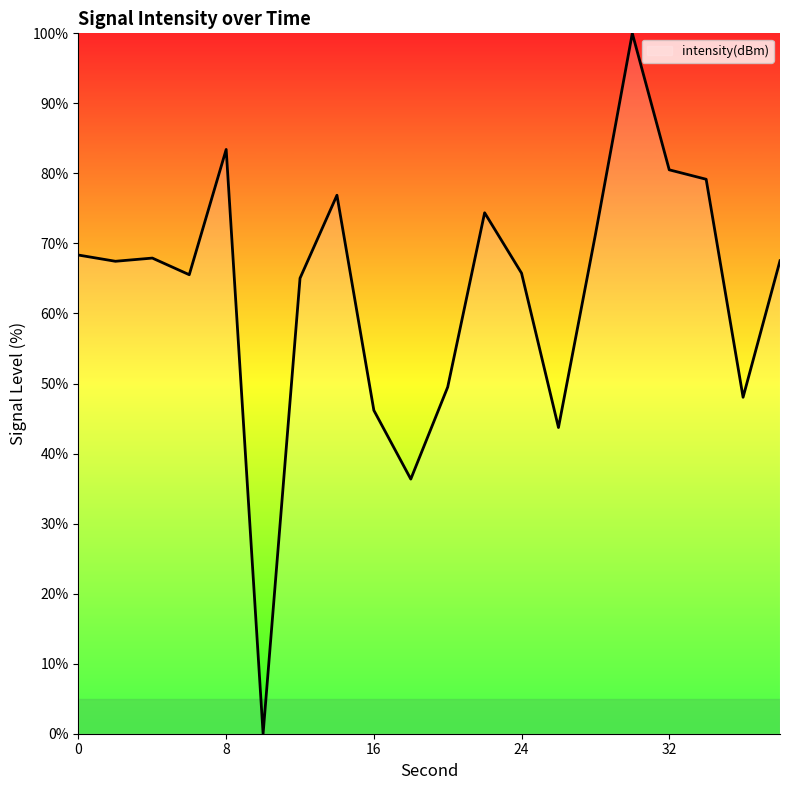

Count the number of data series in this chart.

1